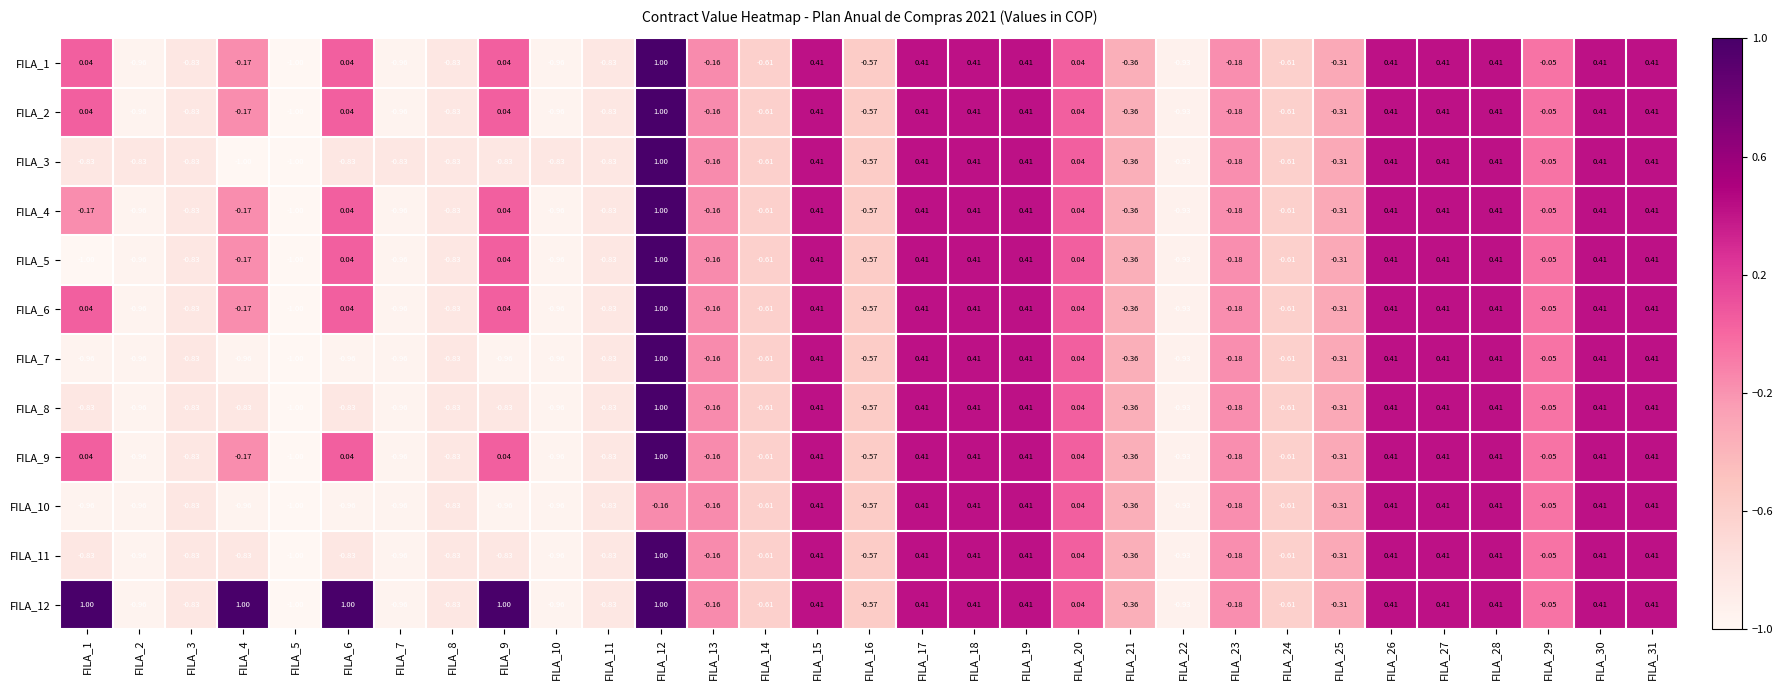

Is the value of FILA_4 at FILA_23 greater than the value of FILA_1 at FILA_30?

No